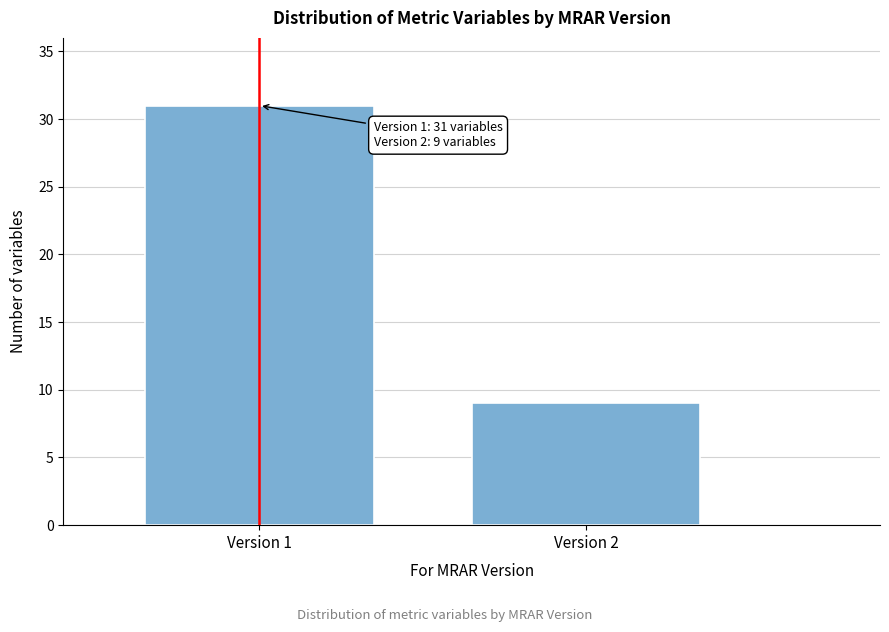

Reading right to left, extract all data points from this chart.

9	31